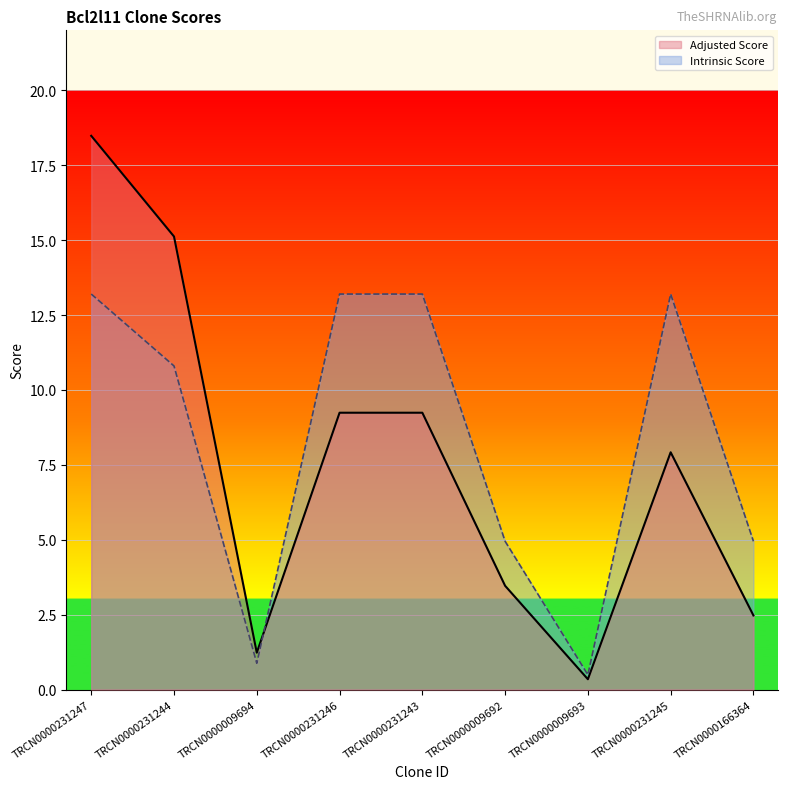

What is the difference between the highest and lowest values at TRCN0000231245?

5.3